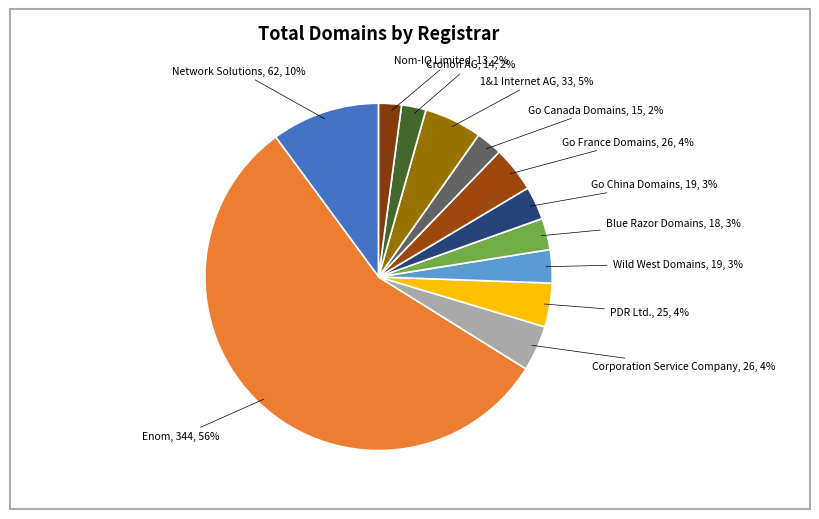

How many slices are in this pie chart?

12